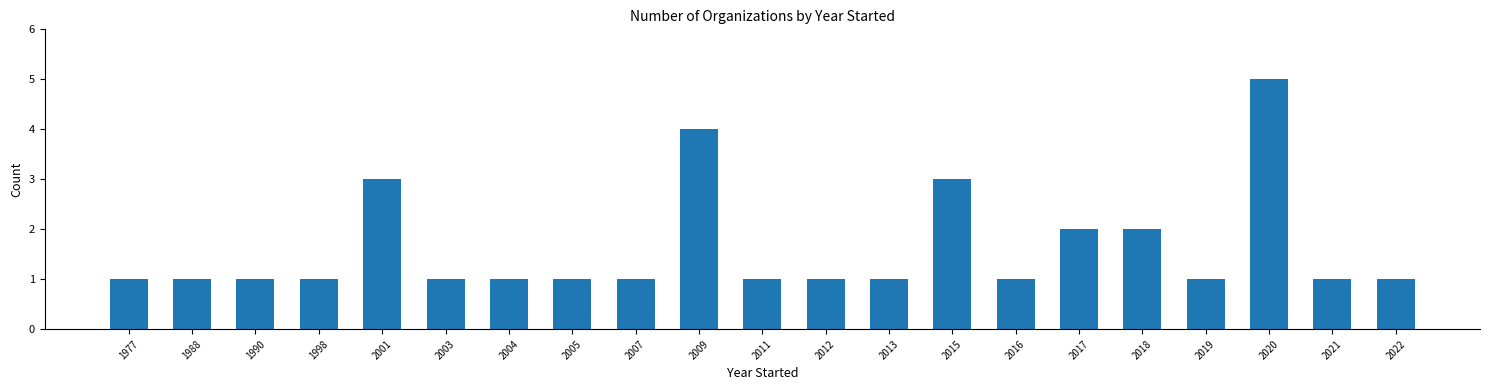

Reading left to right, what are all the values shown in this chart?

1	1	1	1	3	1	1	1	1	4	1	1	1	3	1	2	2	1	5	1	1